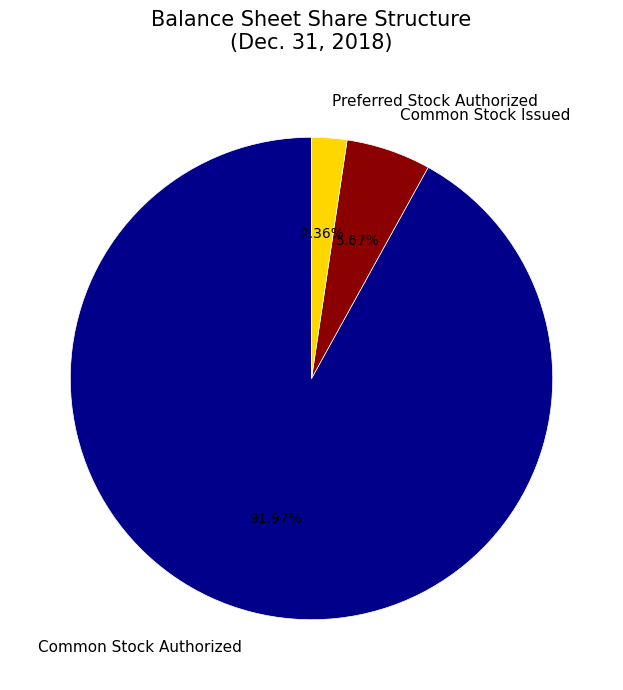

Do Preferred Stock Authorized and Common Stock Issued together represent more than half of the pie?

No